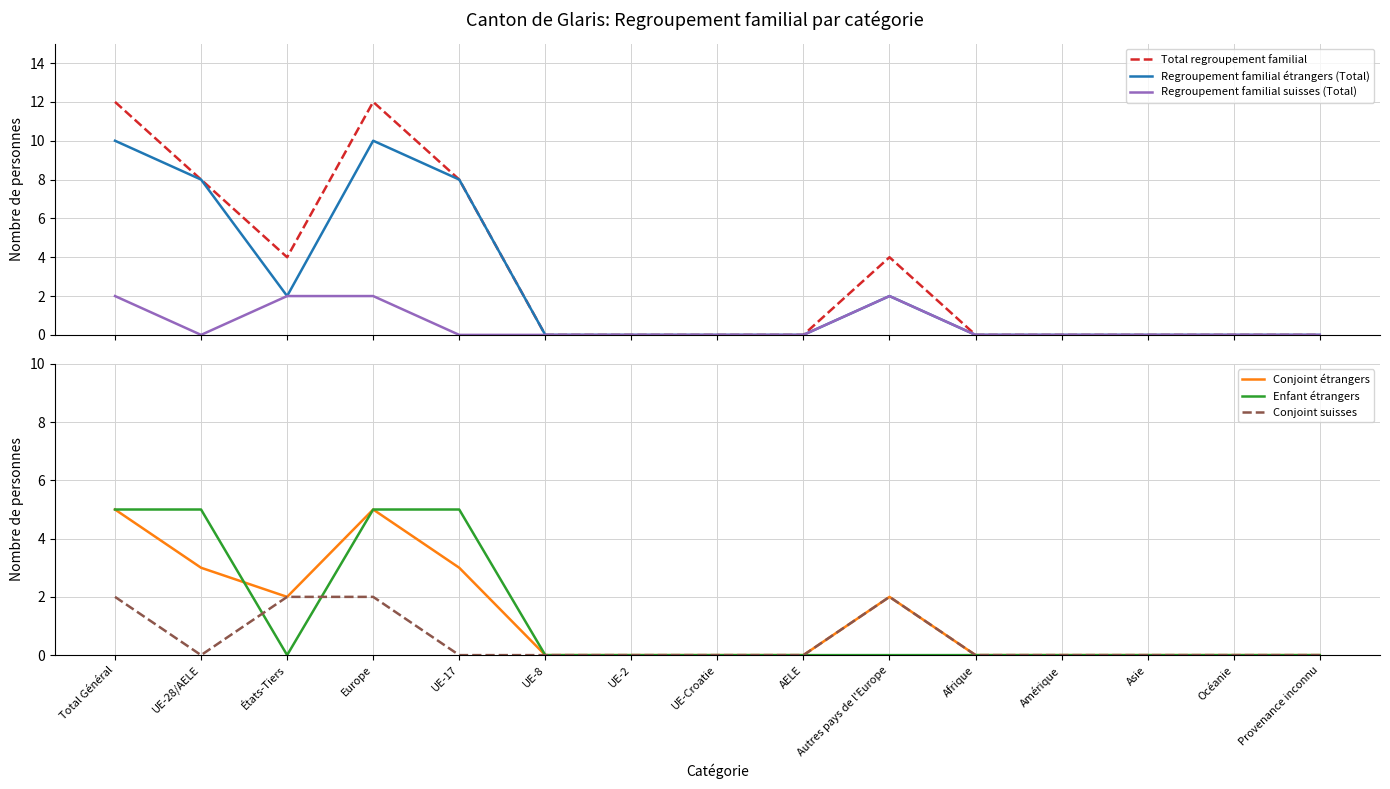

True or false: Regroupement familial étrangers (Total) and Conjoint étrangers cross at least once.

False